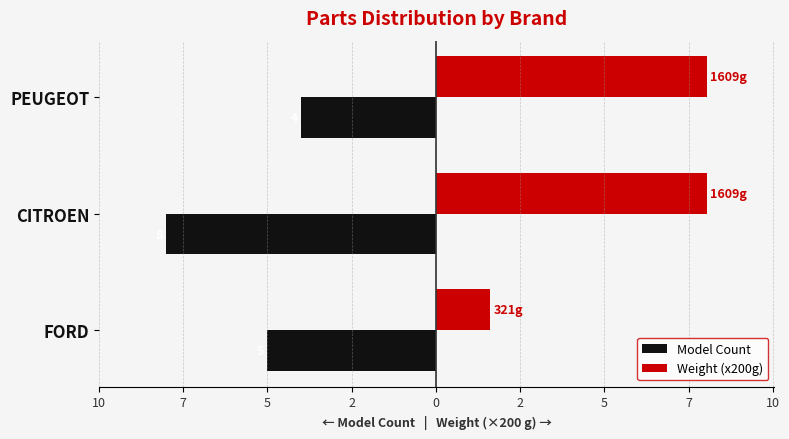

What is the value of the Weight (x200g) bar at the 3rd from the left?

8.0